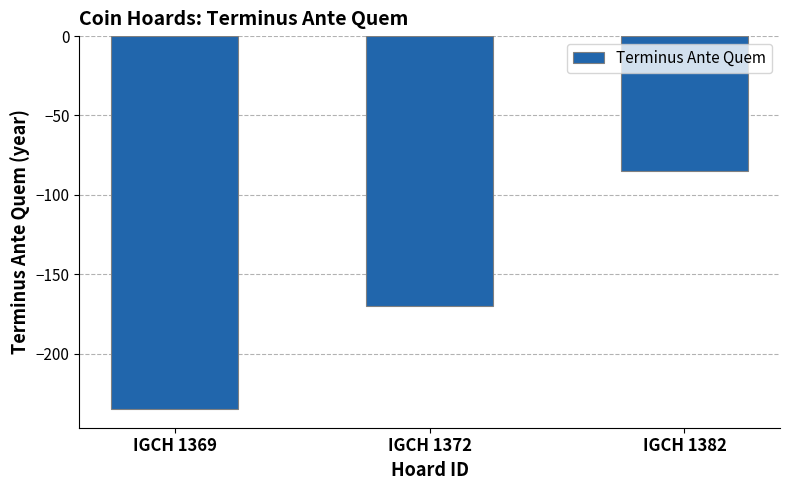

How many bars are there in total?

3